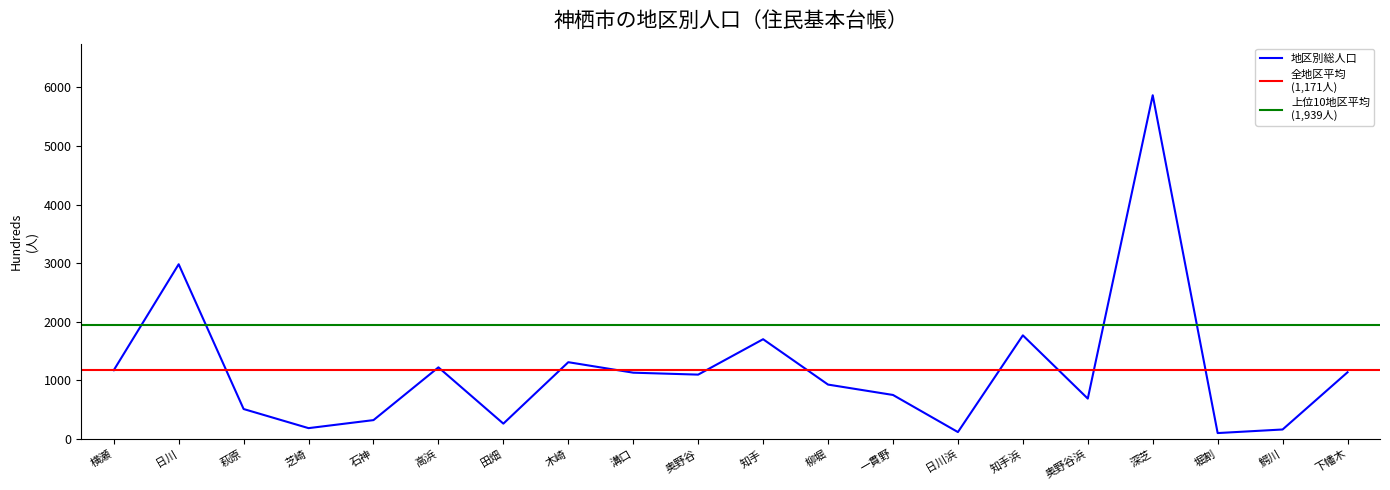

Reading right to left, transcribe all the data shown in this chart.

1139	163	102	5865	690	1769	119	752	929	1703	1099	1132	1311	263	1223	323	186	512	2982	1174